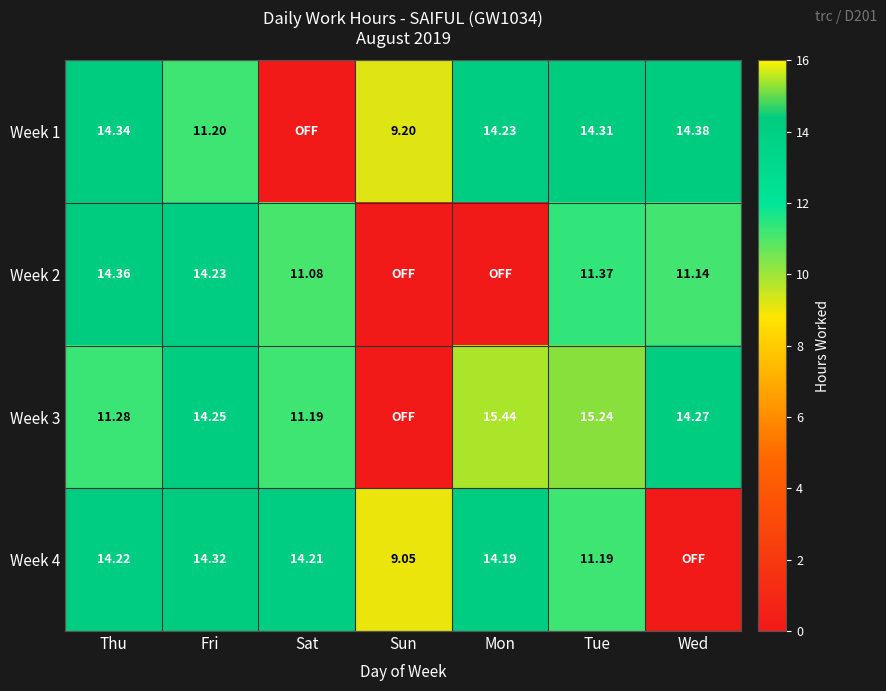

Is the value of Week 3 at Wed greater than the value of Week 2 at Fri?

Yes